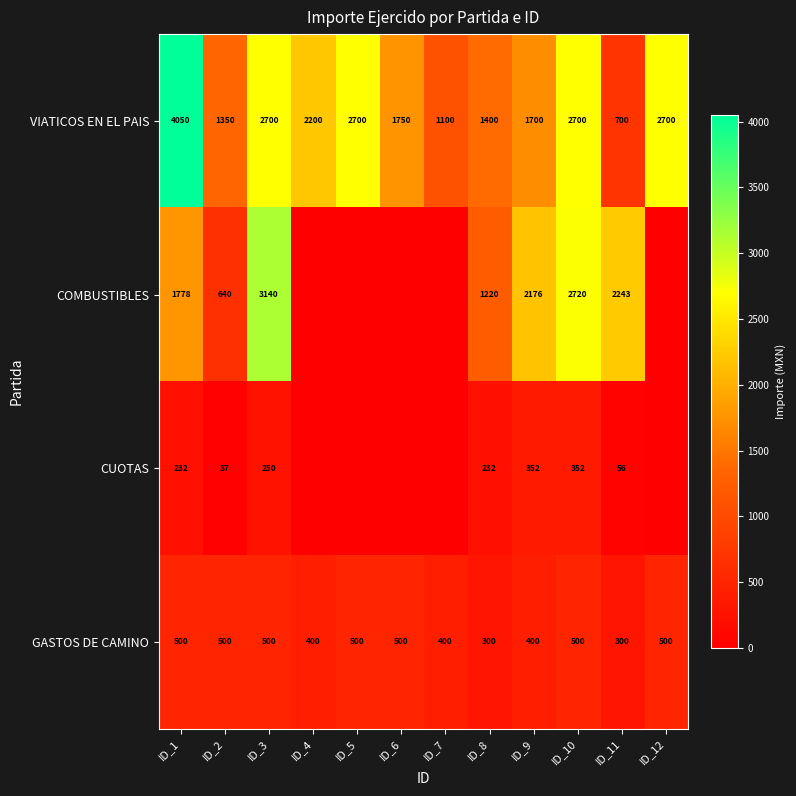

Is the value of COMBUSTIBLES at ID_2 greater than the value of VIATICOS EN EL PAIS at ID_3?

No